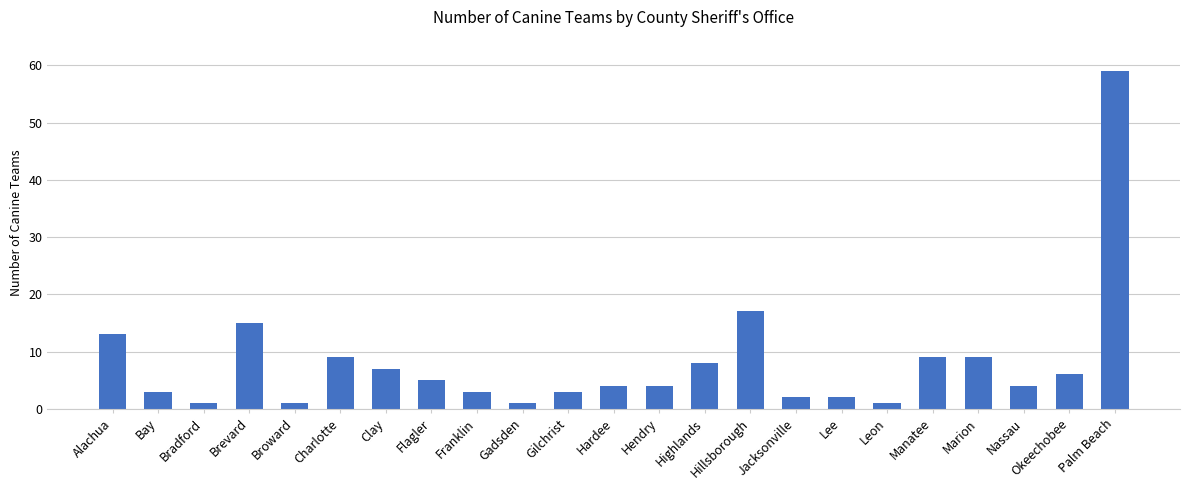

Is it true that the value at Marion is 9?

True